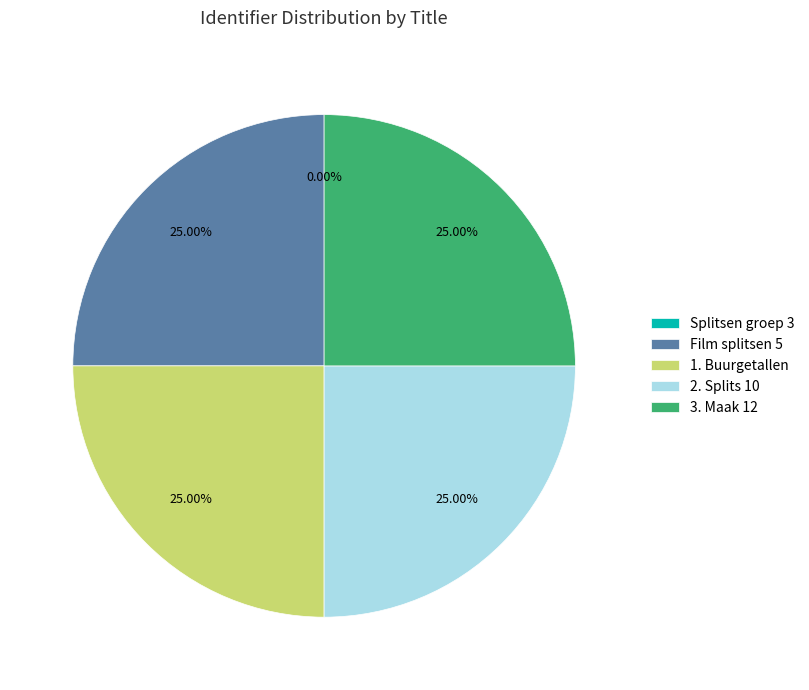

What is the ratio of the value at Film splitsen 5 to the value at 3. Maak 12?

1.0